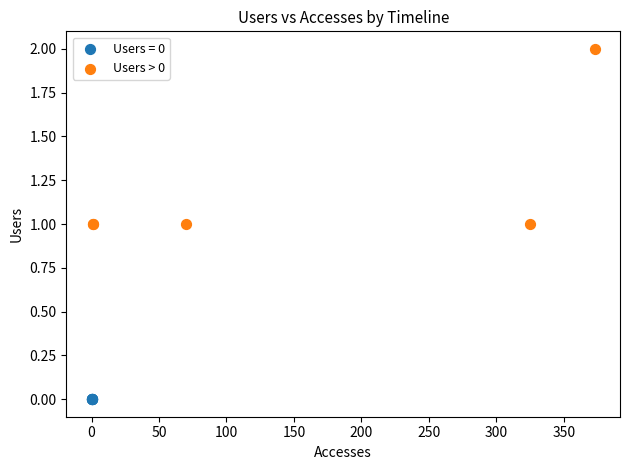

Which series contains the lowest Y value?

Users = 0